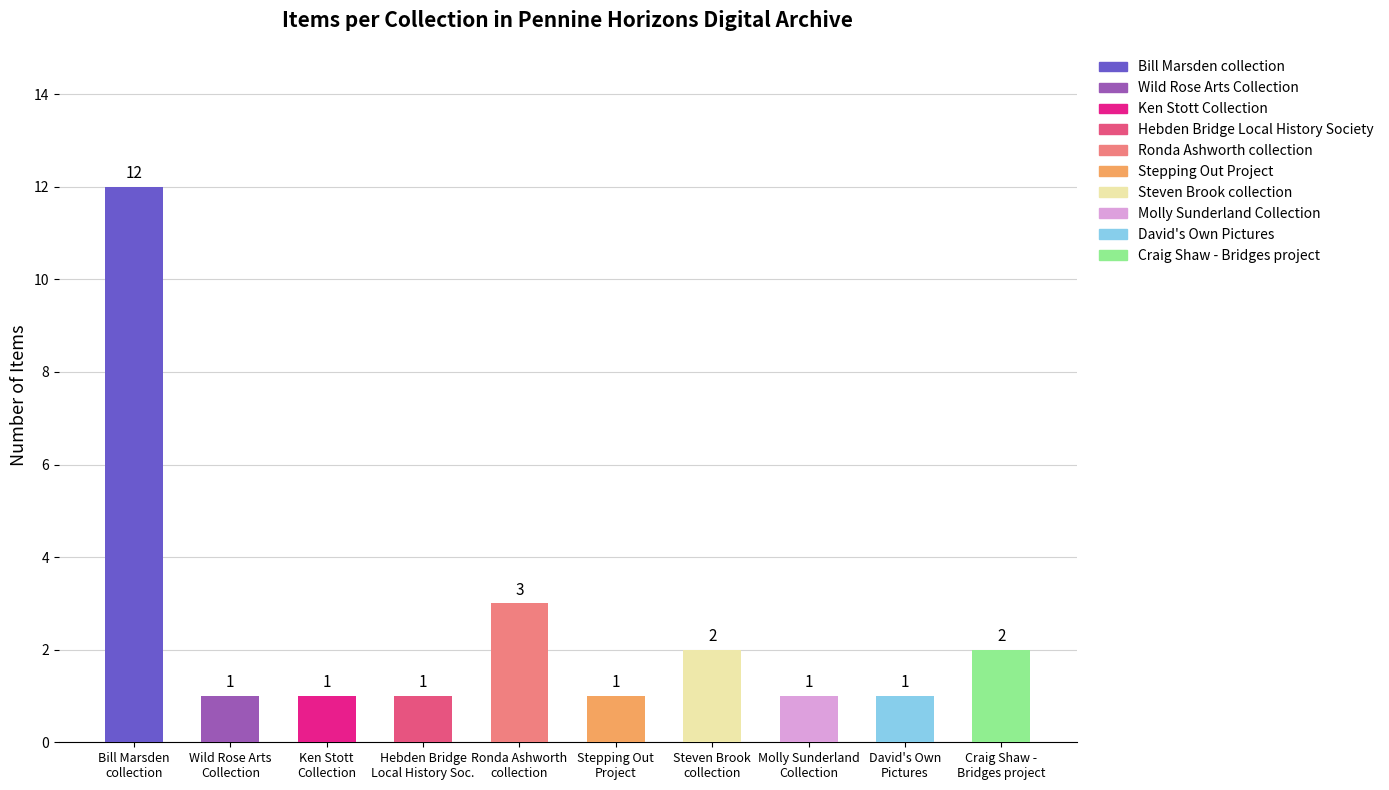

The chart shows a value of 1 at Craig Shaw - Bridges project. True or false?

False